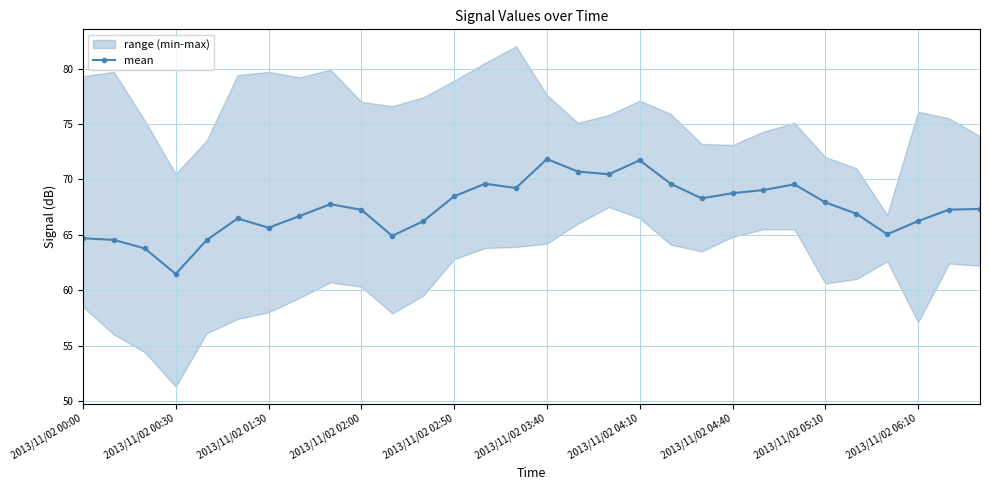

What is the minimum value shown in the chart?

61.5